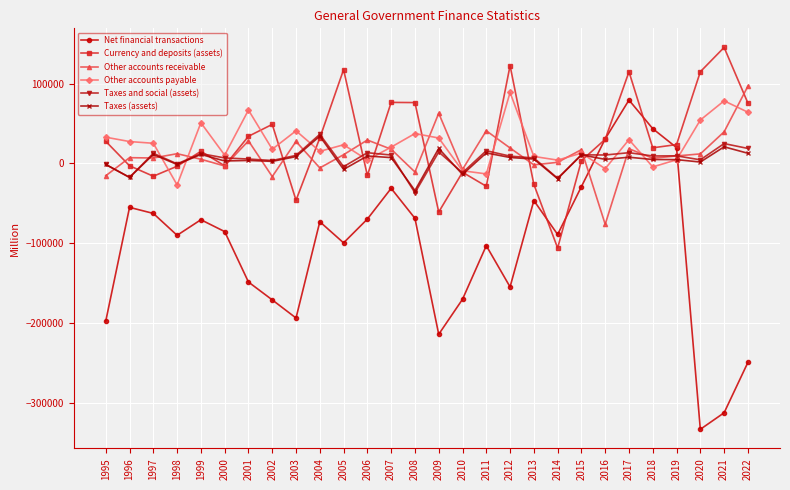

How many data points does each series have?

28